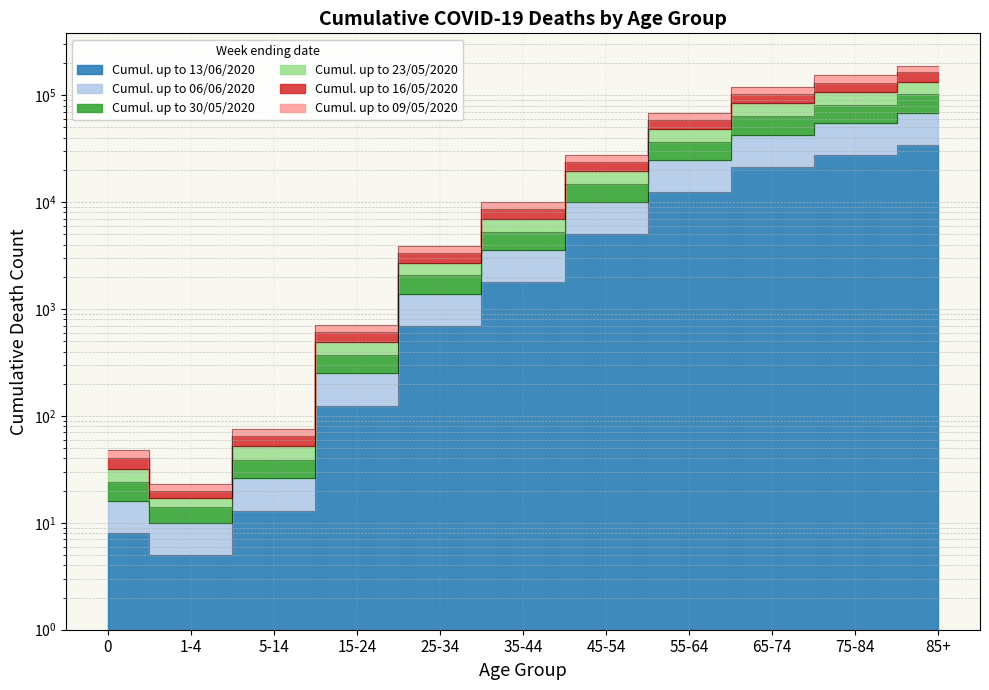

What is the spread (max minus min) of values at 25-34?

3161